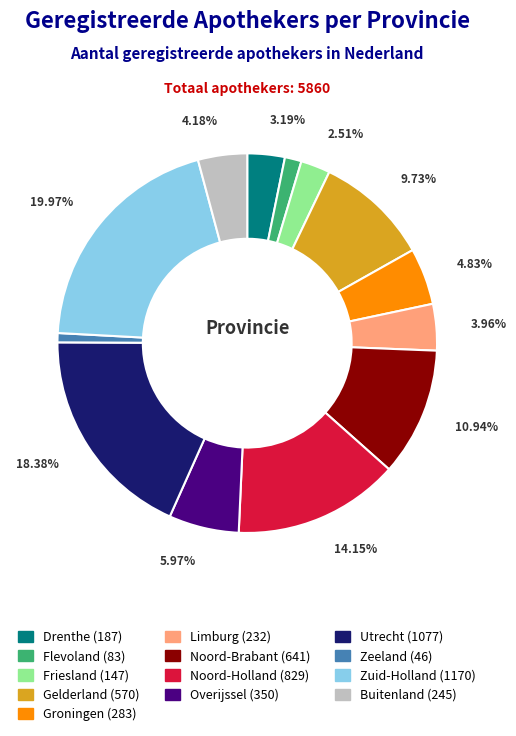

Is it true that Buitenland is 4% of the pie?

True